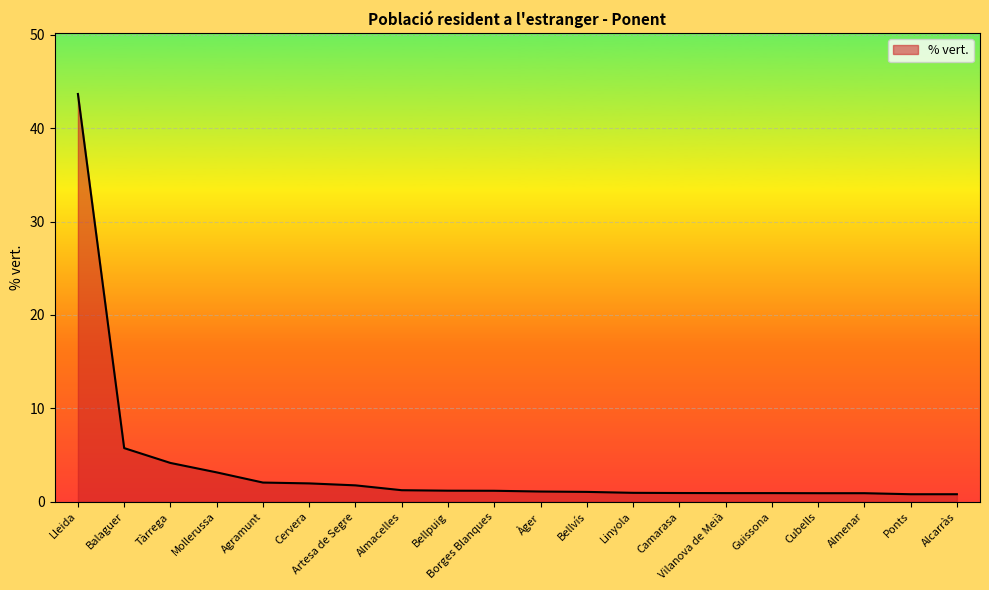

What position from the right is Mollerussa?

17